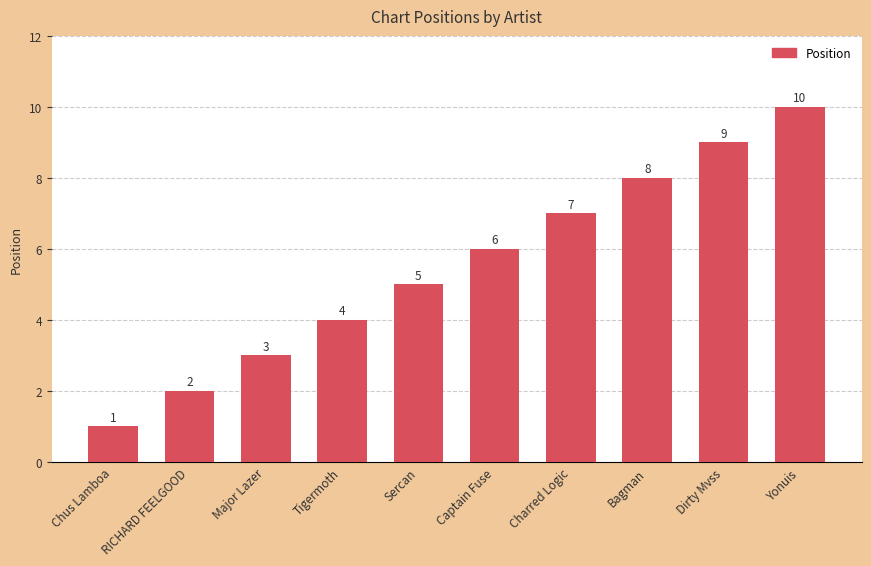

Where is the data nearest to the value 5?

Sercan